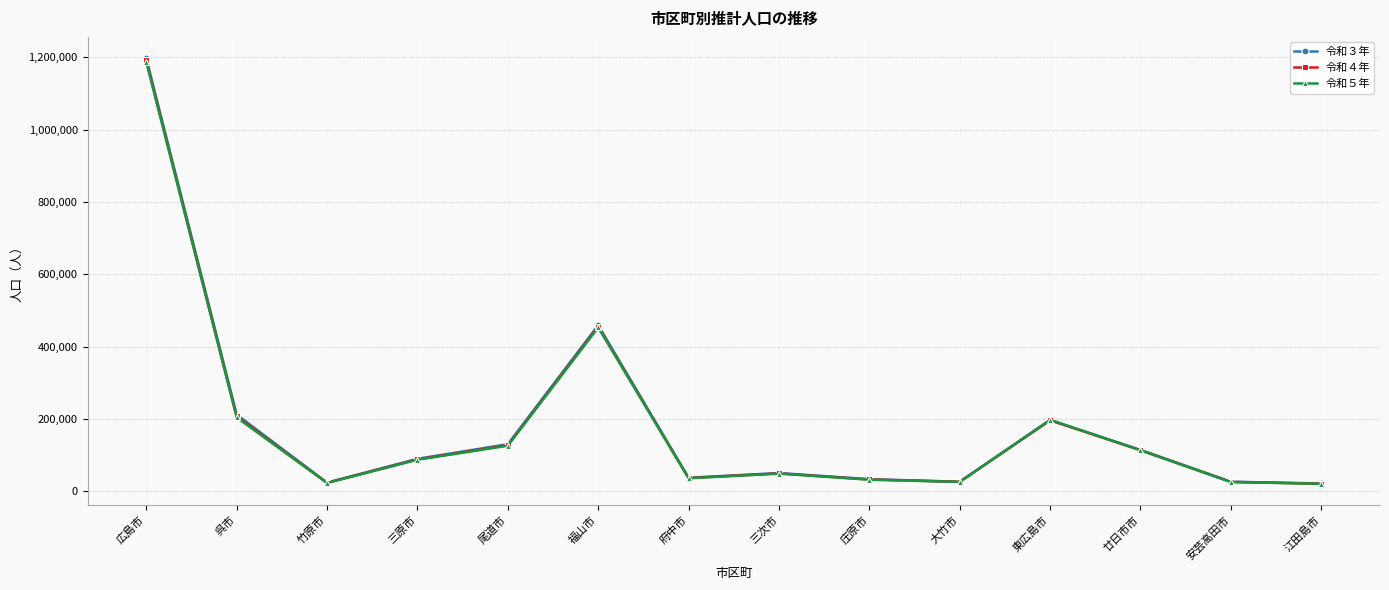

How many lines are shown in the chart?

3